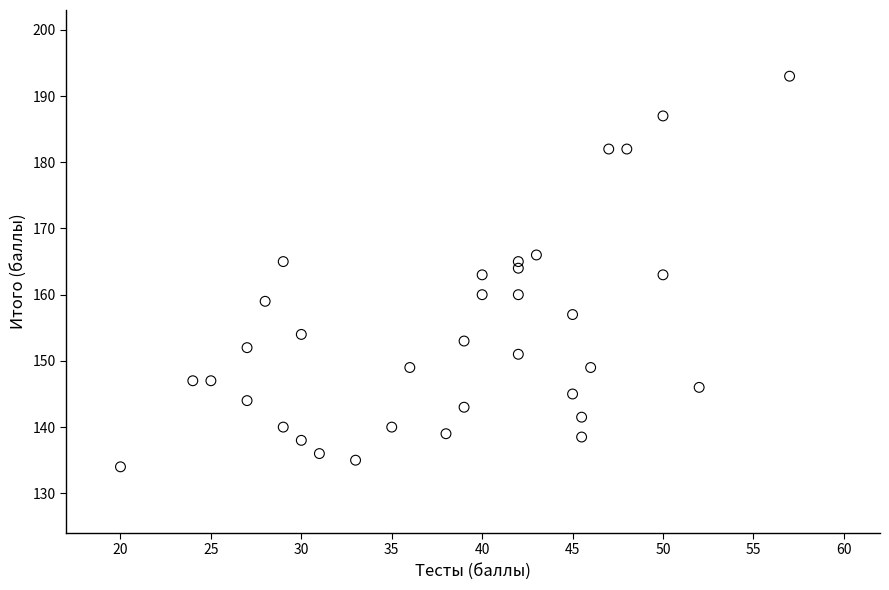

What is the range of X values (max minus min)?

37.0